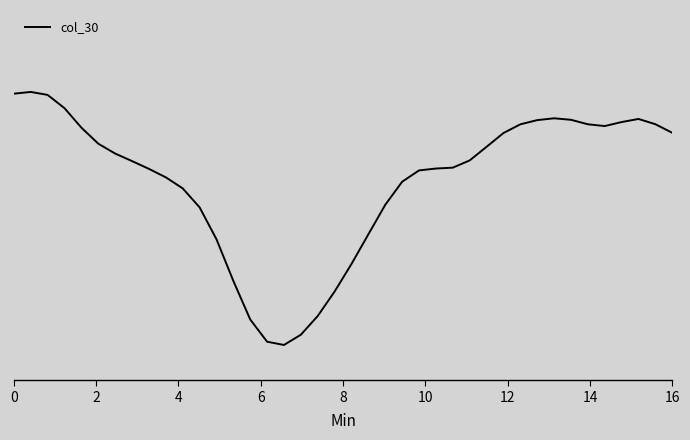

Where is the data nearest to the value 0?

16